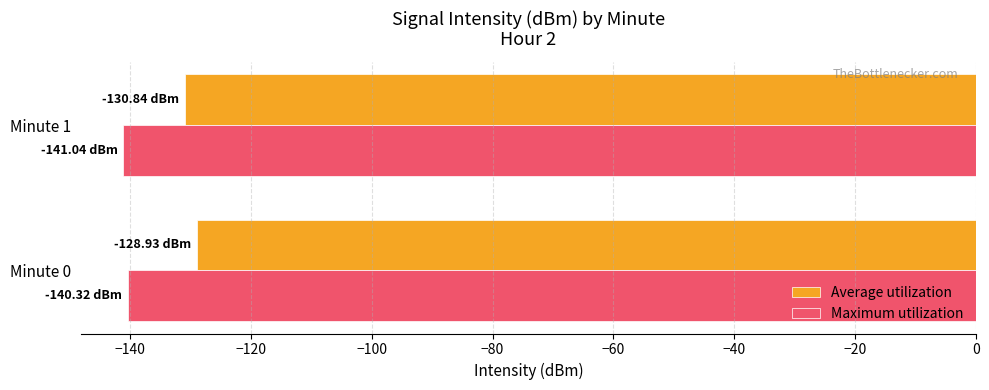

Is the value of Average utilization at Minute 0 greater than the value of Maximum utilization at Minute 0?

Yes